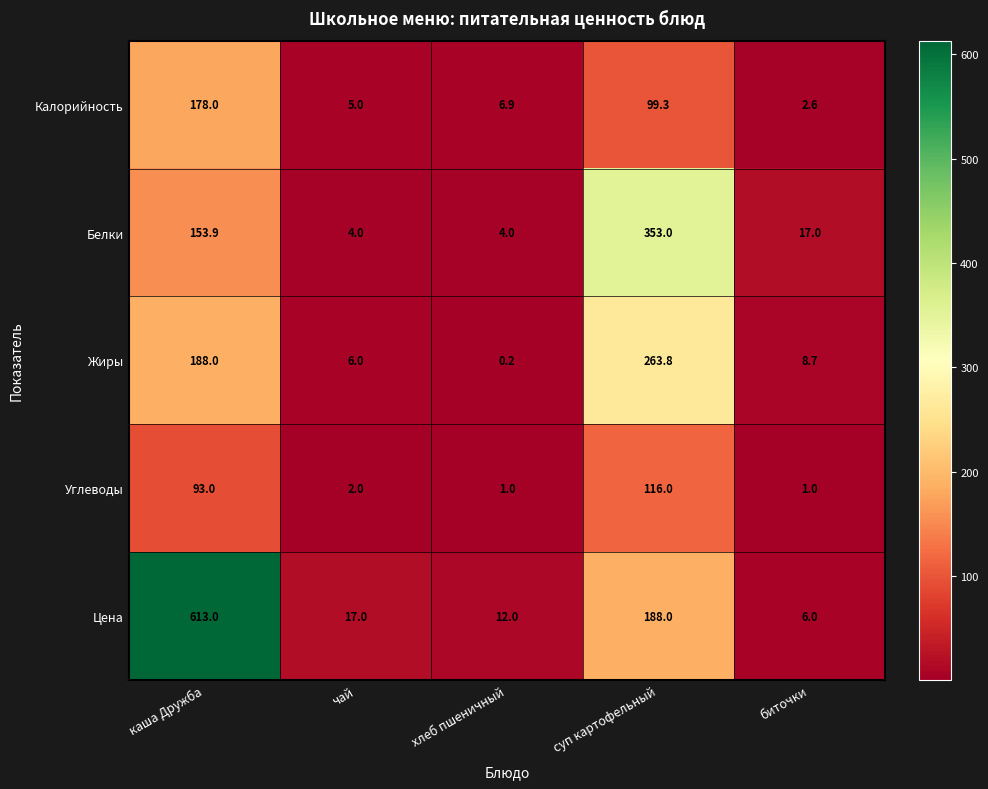

At which category does the chart reach its minimum across all series?

хлеб пшеничный